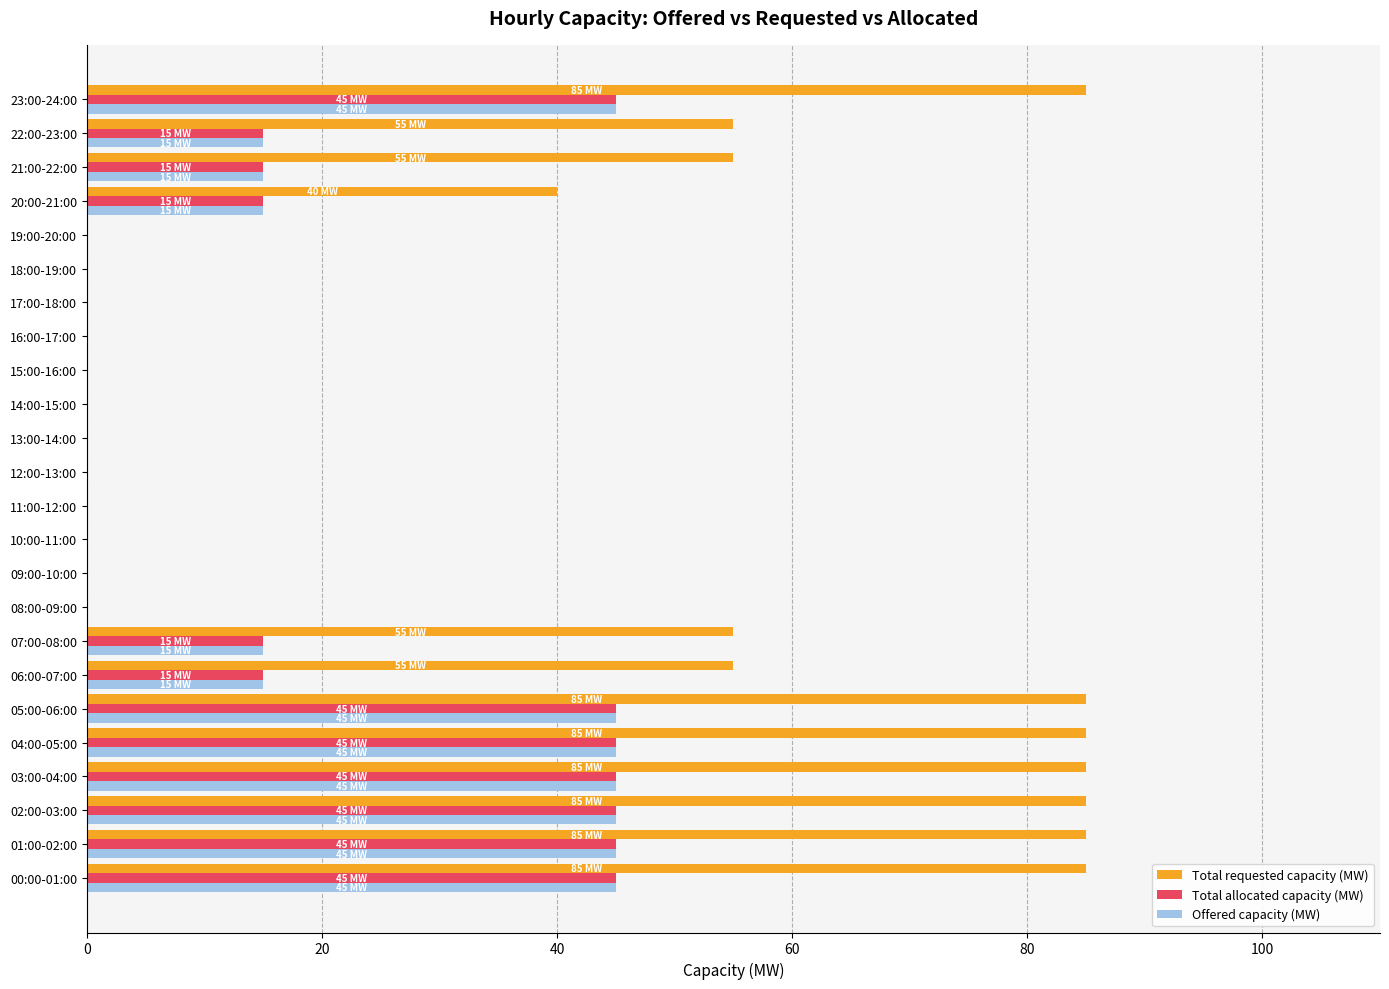

Count the number of data series in this chart.

3